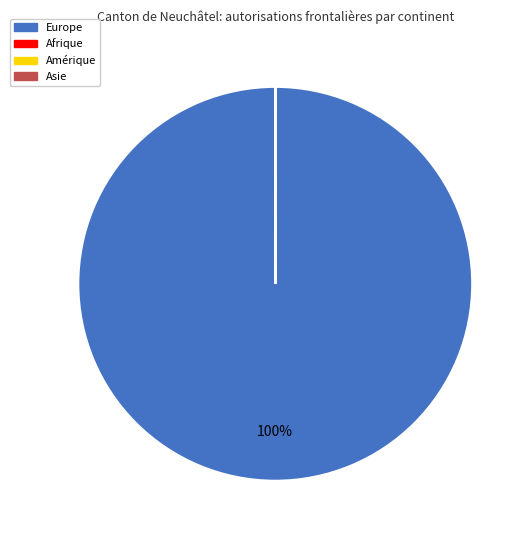

Which category has the biggest portion of the pie?

Europe